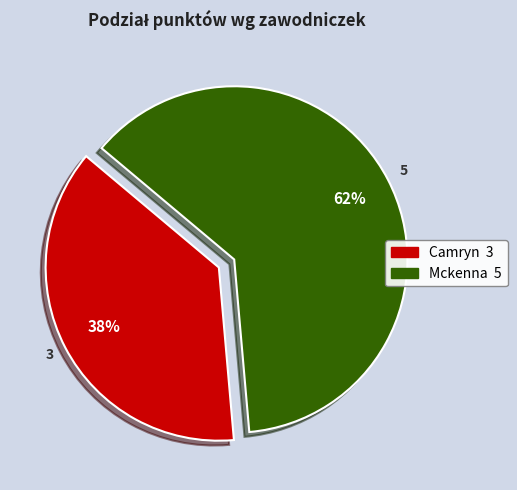

What is the ratio of the value at Camryn to the value at Mckenna?

0.6